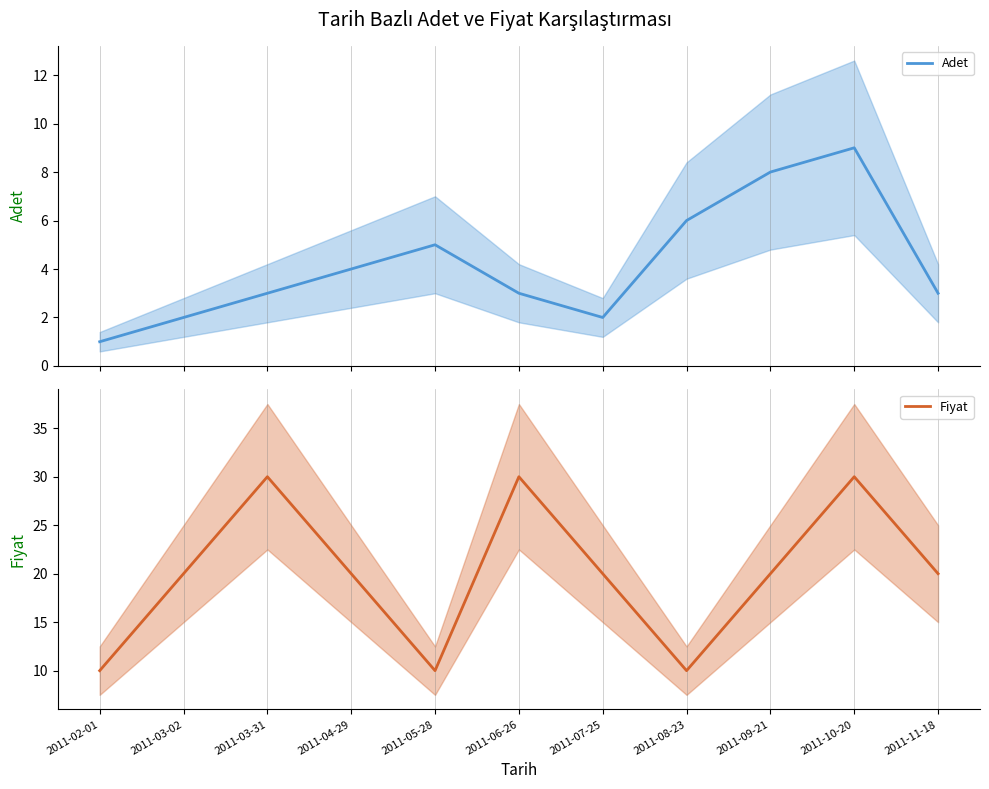

Reading left to right, what are all the values shown in this chart?

Adet: 1	2	3	4	5	3	2	6	8	9	3
Fiyat: 10	20	30	20	10	30	20	10	20	30	20